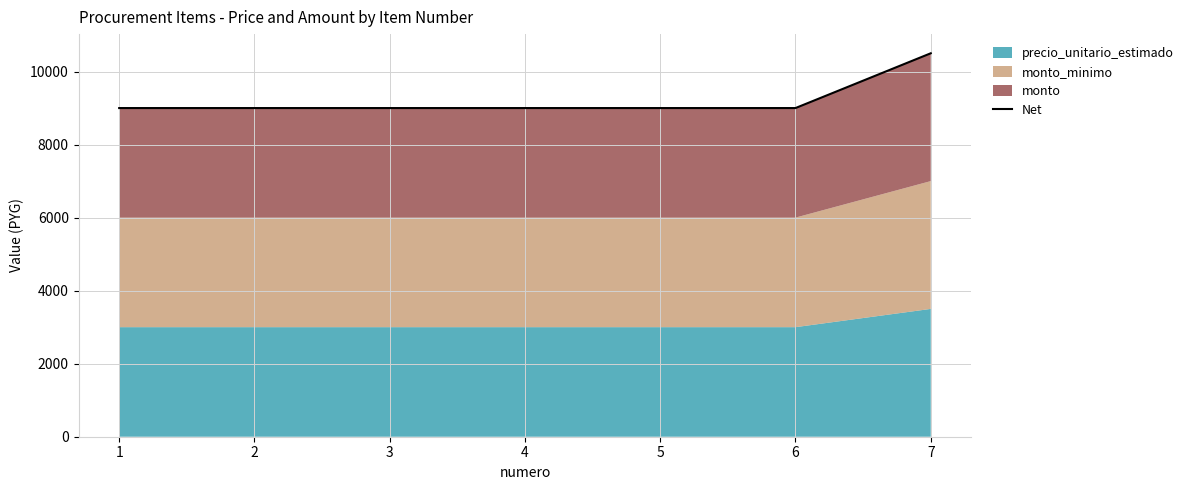

At which label is the value closest to 9750?

1